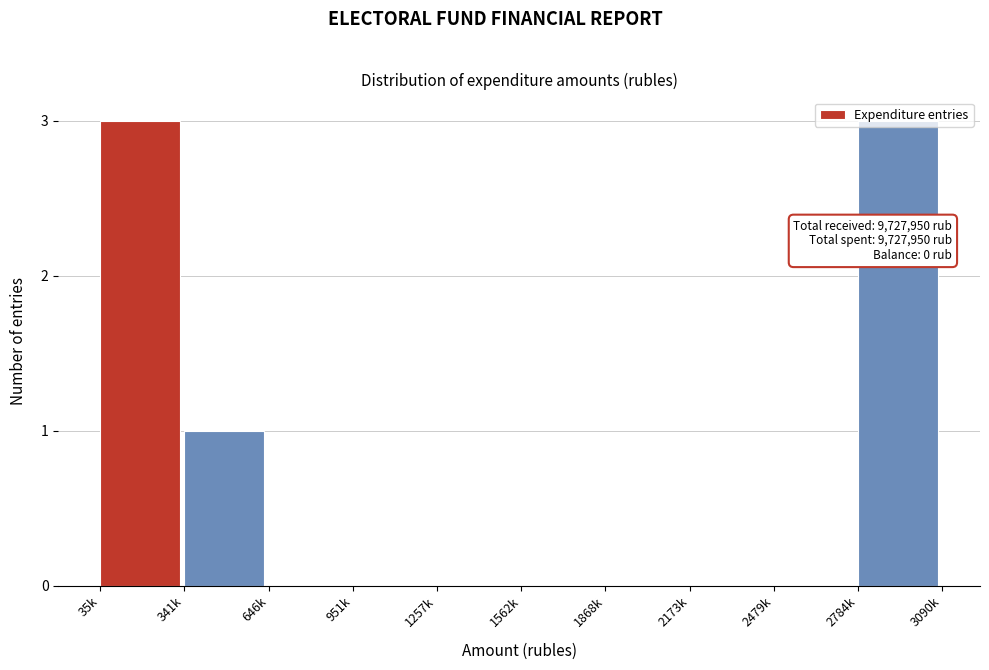

What is the maximum value shown in the chart?

3